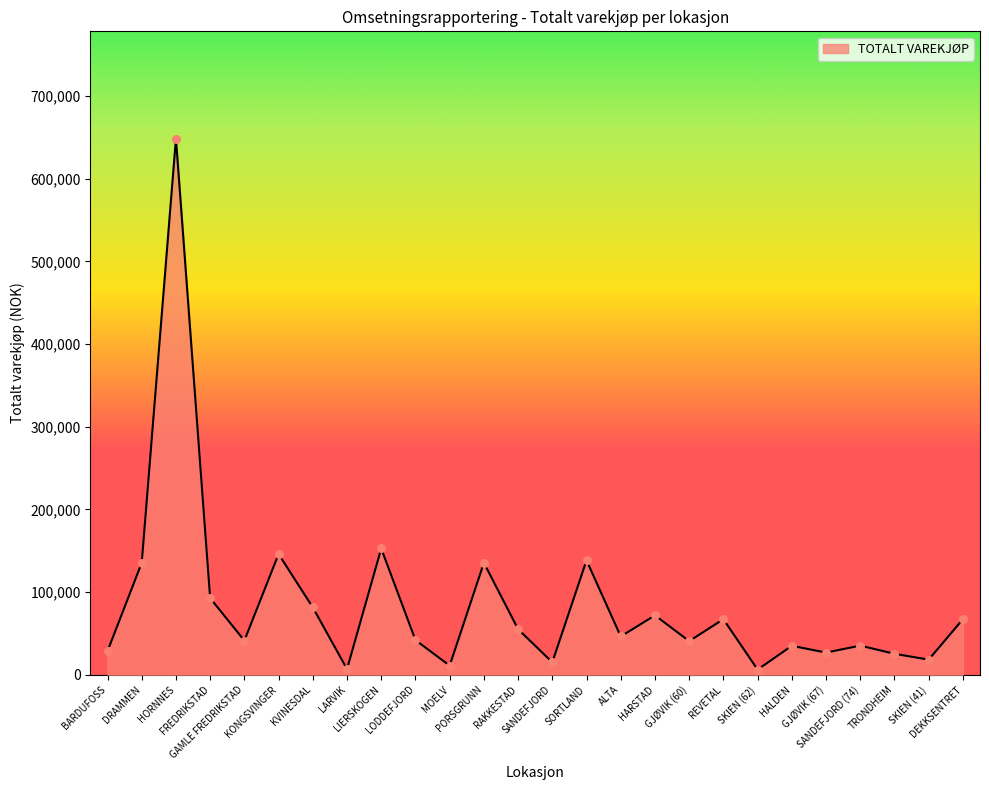

What is the change in value from RAKKESTAD to HALDEN?

-20050.0